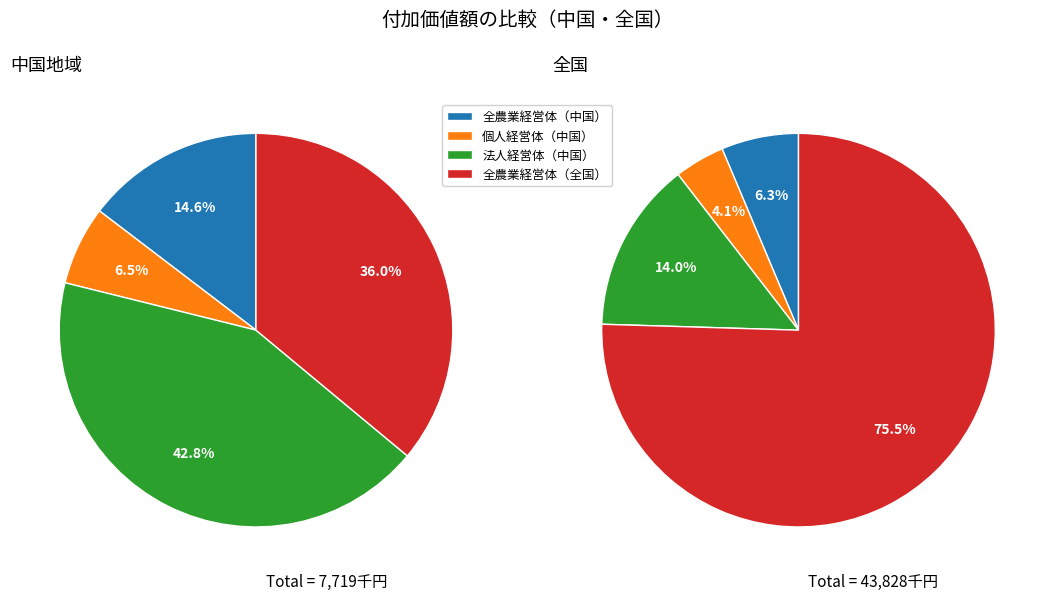

Does any single category account for the majority?

No